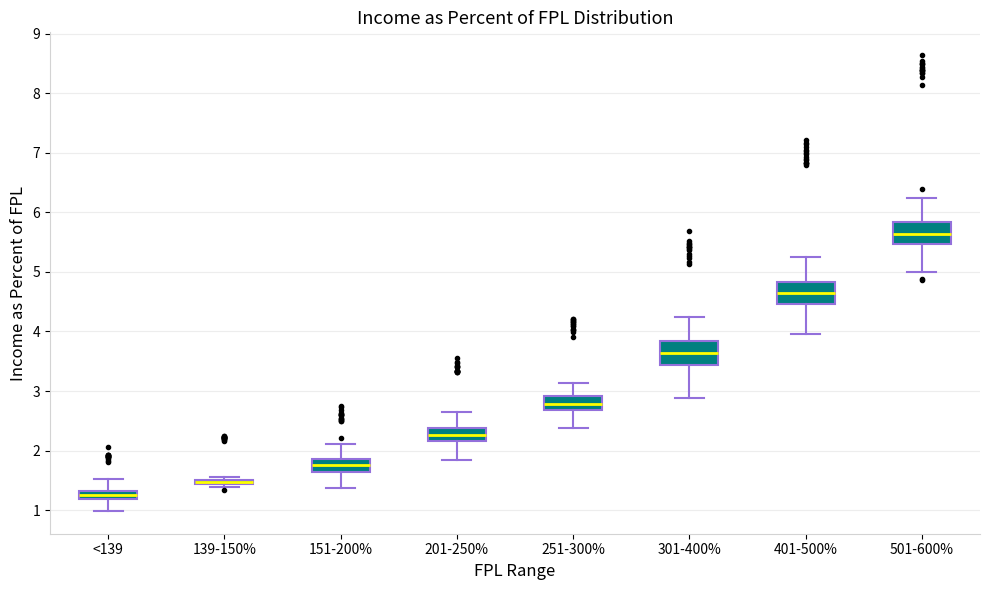

Where does the median line of the box for 401-500% sit on the y-axis? The values are not printed on the chart, so give them approximately, as read against the axis.

4.6